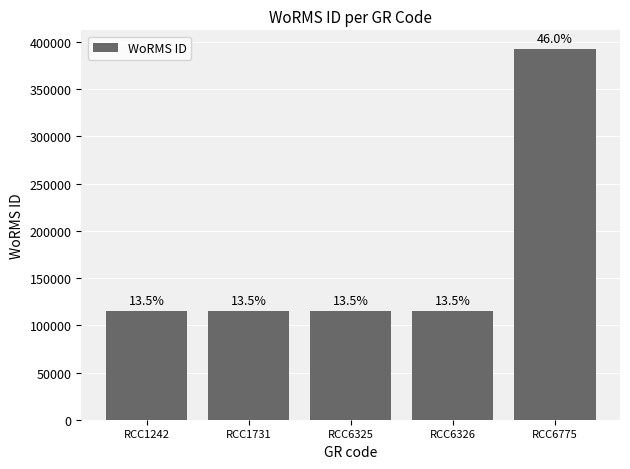

Approximately how many times larger is the value at RCC6775 compared to RCC1242?

3.4